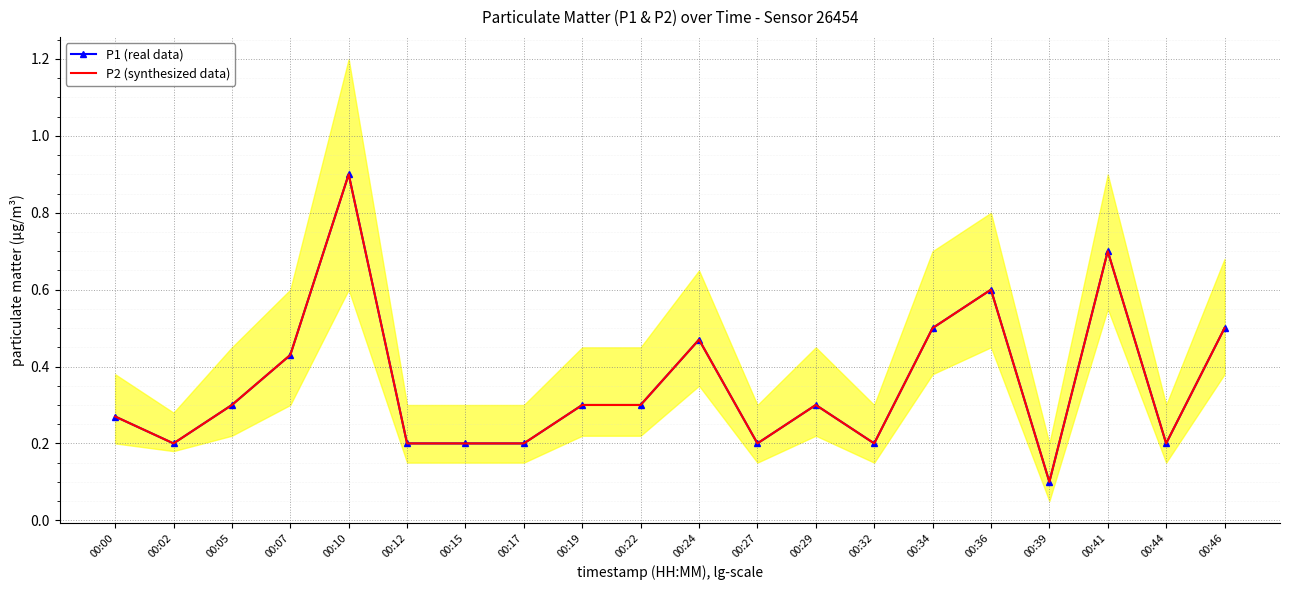

Is the value of P1 (real data) at 00:29 greater than the value of P2 (synthesized data) at 00:34?

No